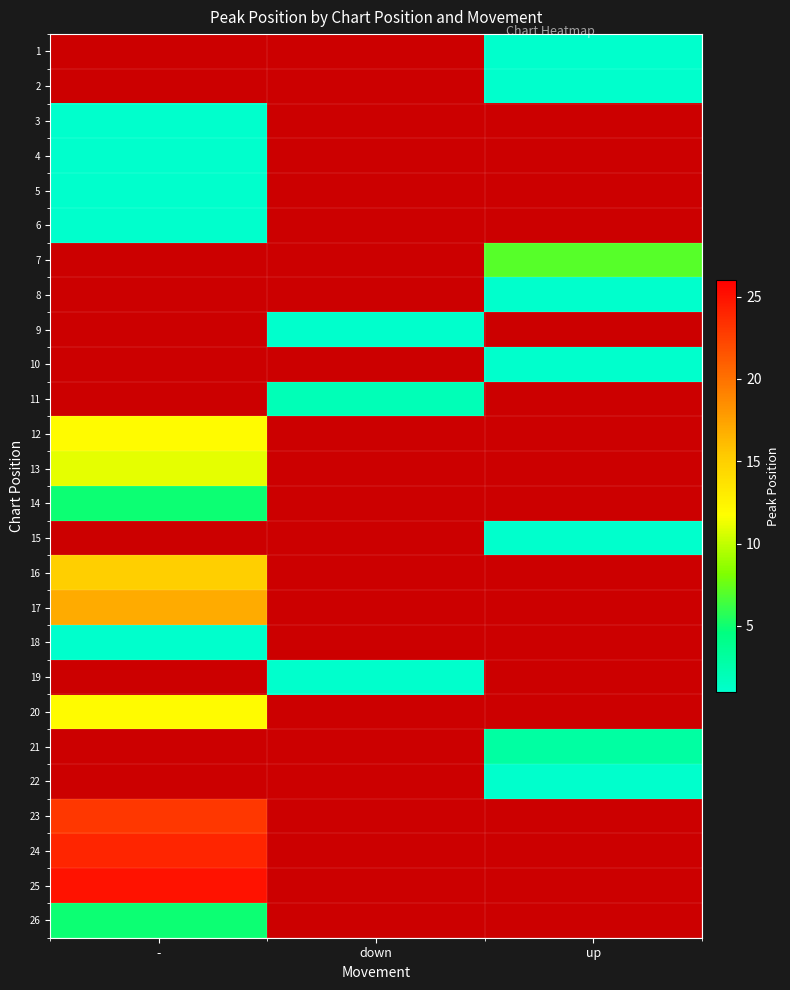

The value of 5 at - is 1.0. True or false?

True